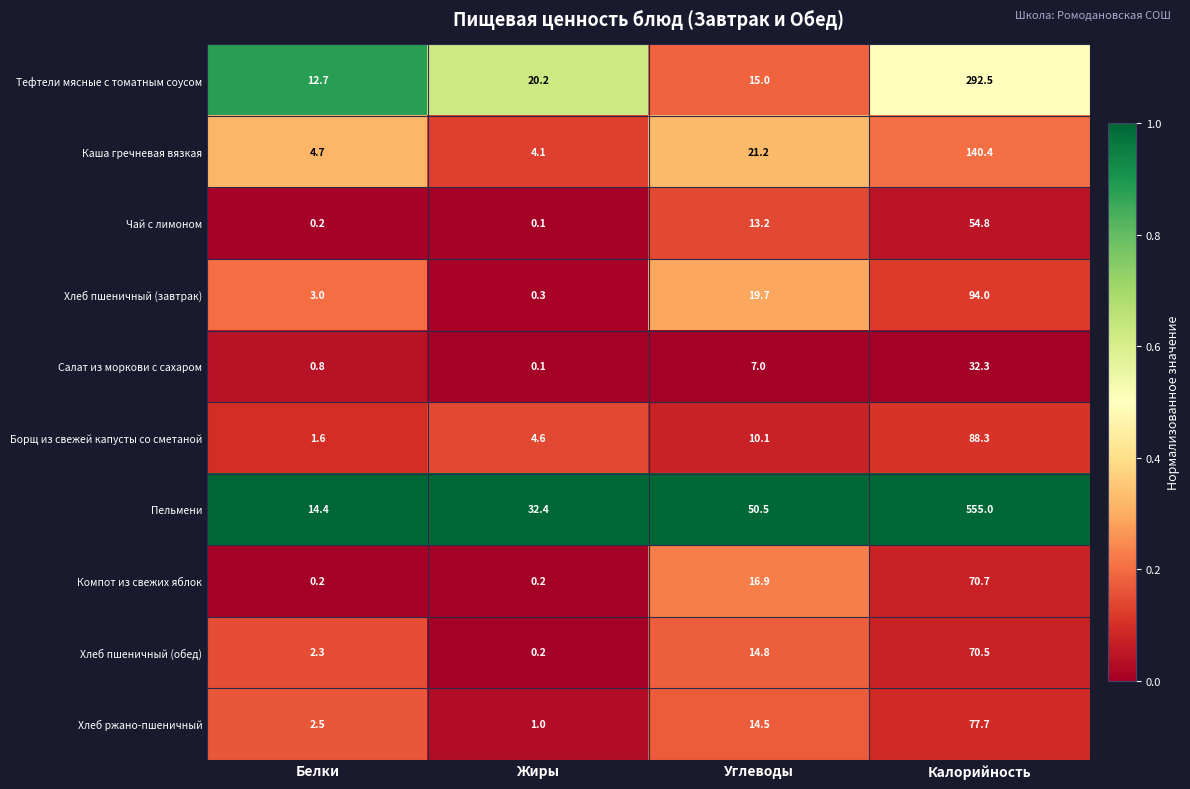

At which label does Чай с лимоном first exceed 13?

Углеводы